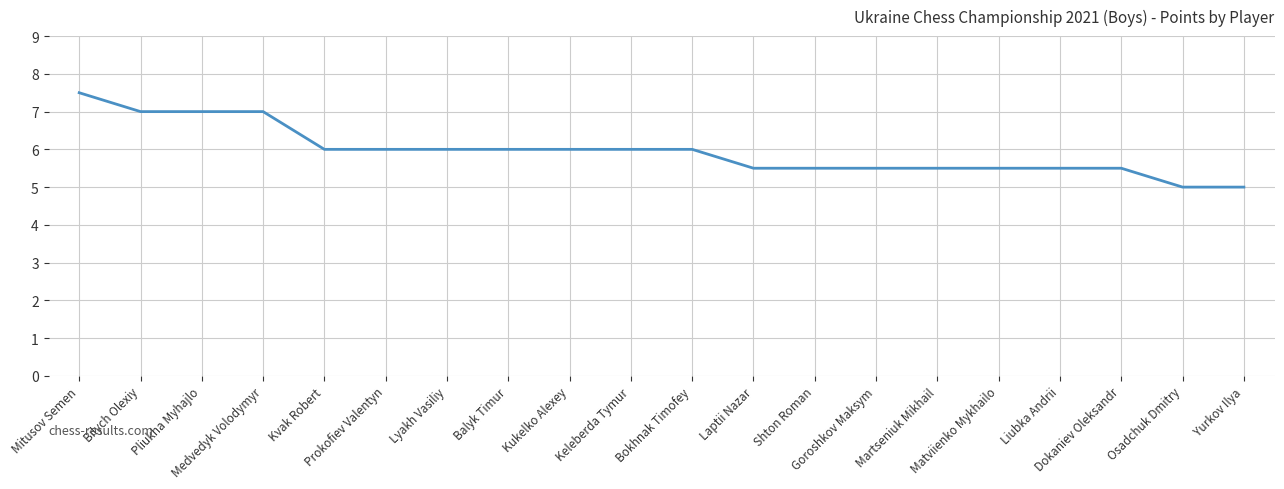

What is the difference between the maximum and minimum values?

2.5